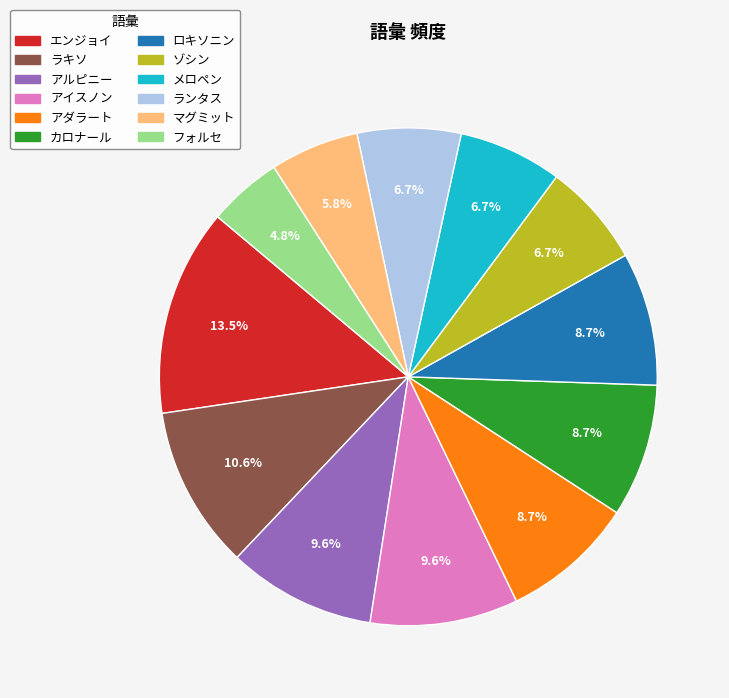

To the nearest percent, what is the difference between the largest and smallest slice percentages?

9%